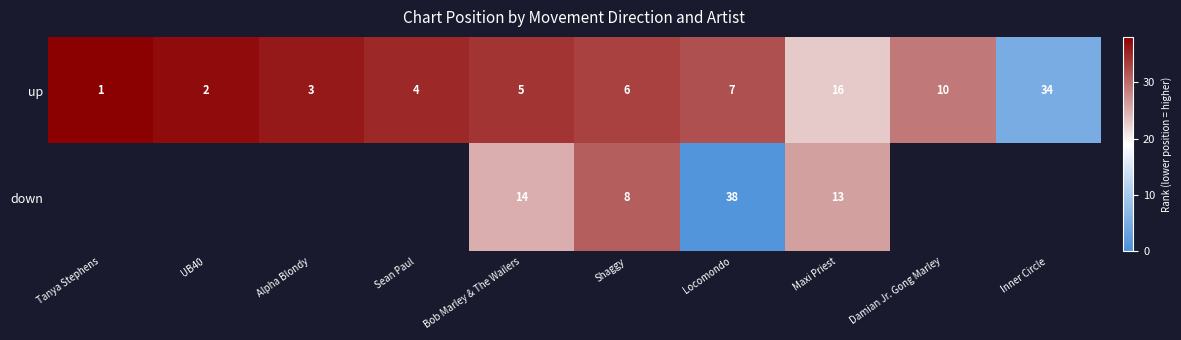

What is the sum of the up values at Alpha Blondy and Sean Paul?

7